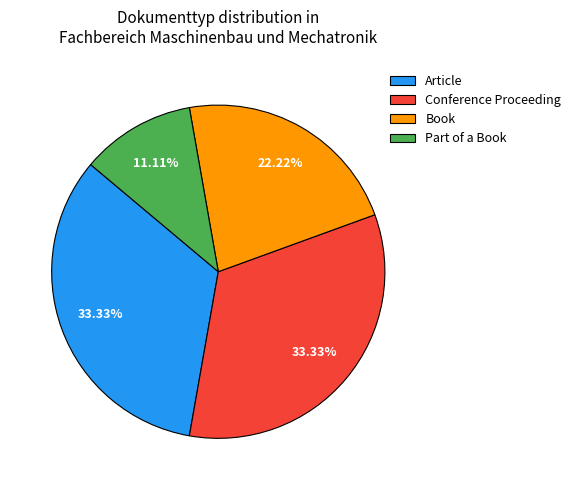

What is the ratio of the value at Conference Proceeding to the value at Article?

1.0